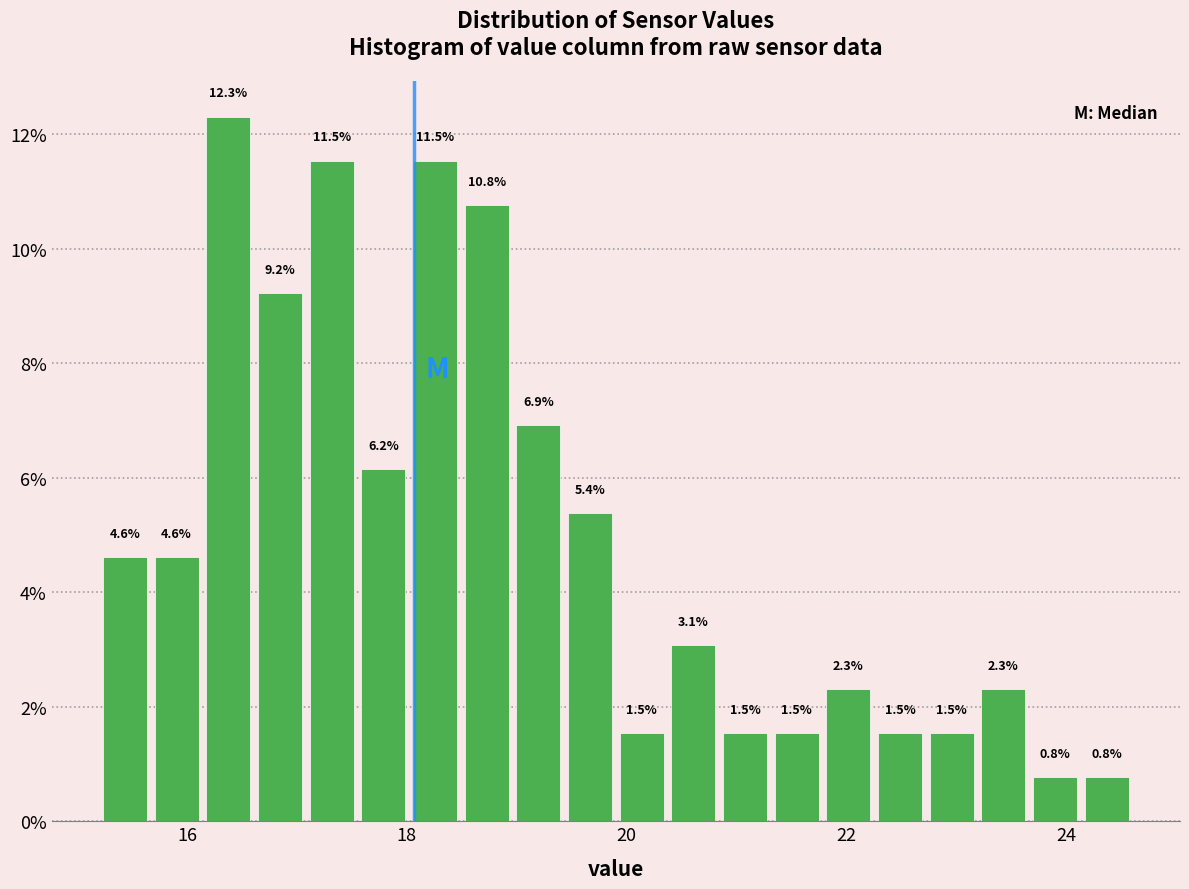

Around what value on the x-axis is the tallest bar? Give the approximate position of its centre, as read against the axis.

16.4